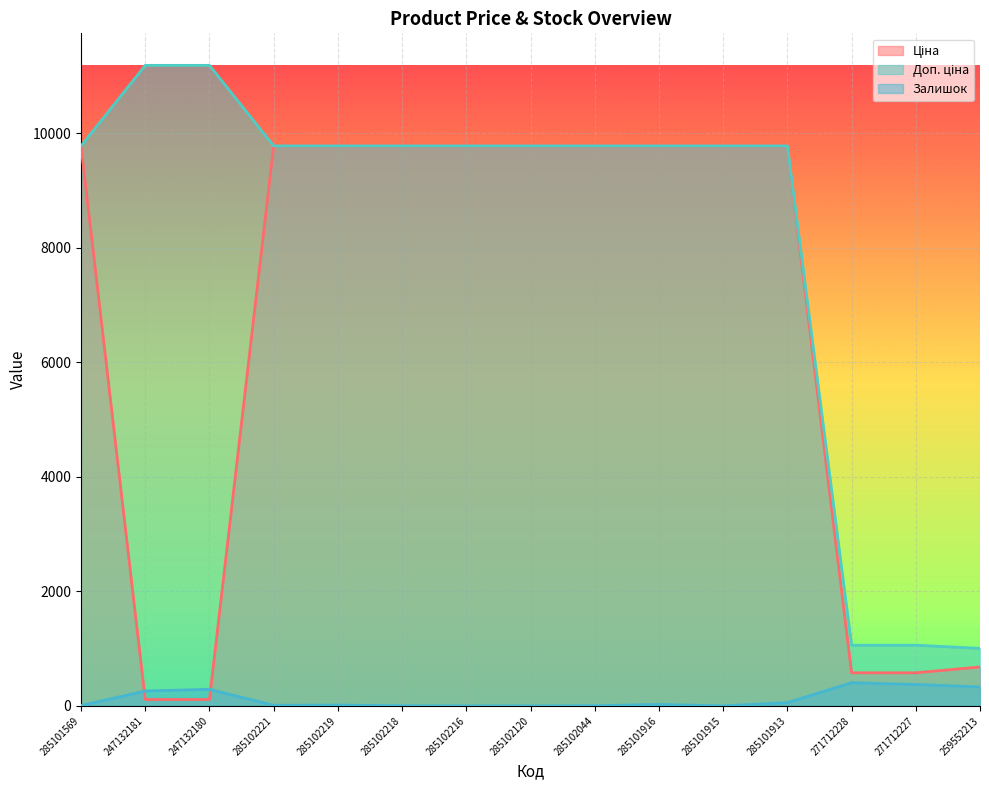

The value of Ціна at 285102218 is 14241.2. True or false?

False